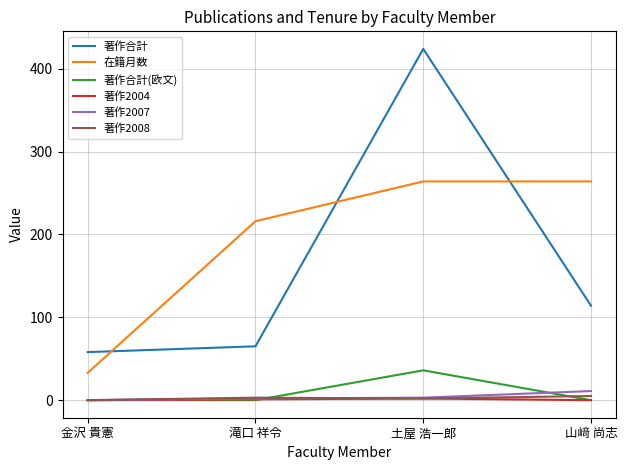

What is the spread (max minus min) of values at 土屋 浩一郎?

422